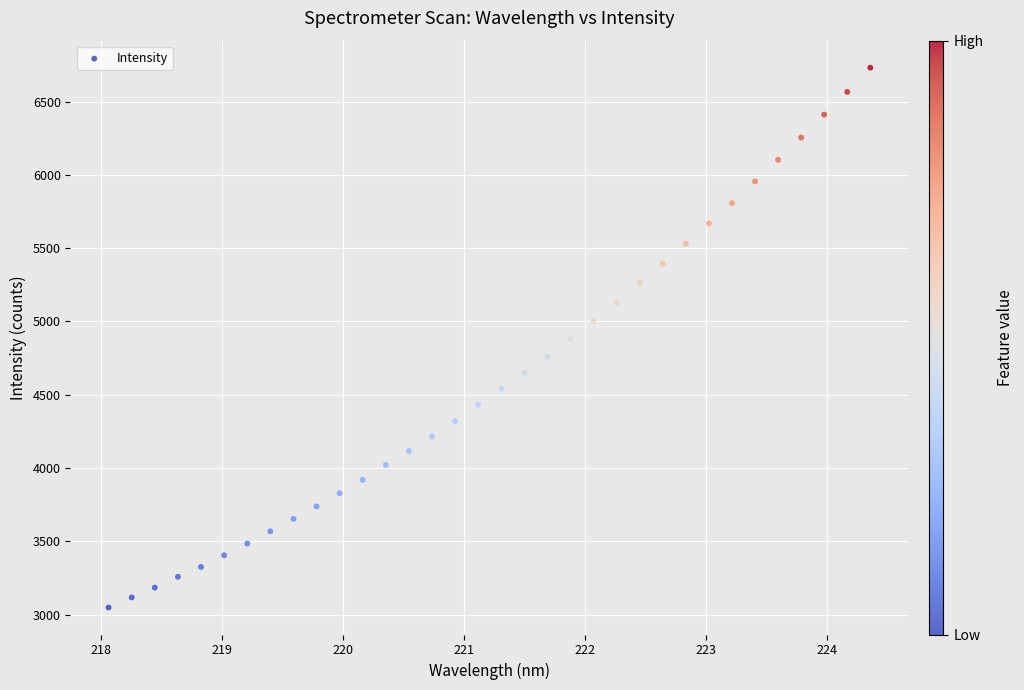

What is the range of X values (max minus min)?

6.3